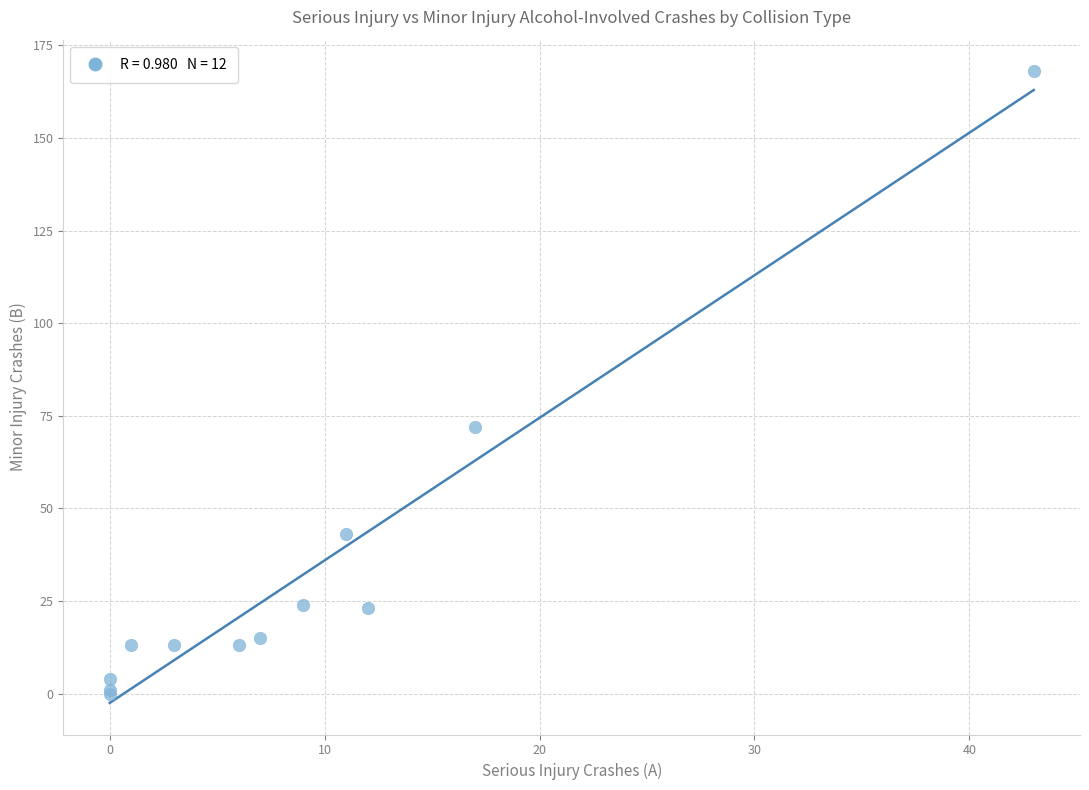

What Y value in the scatter plot is closest to 84?

72